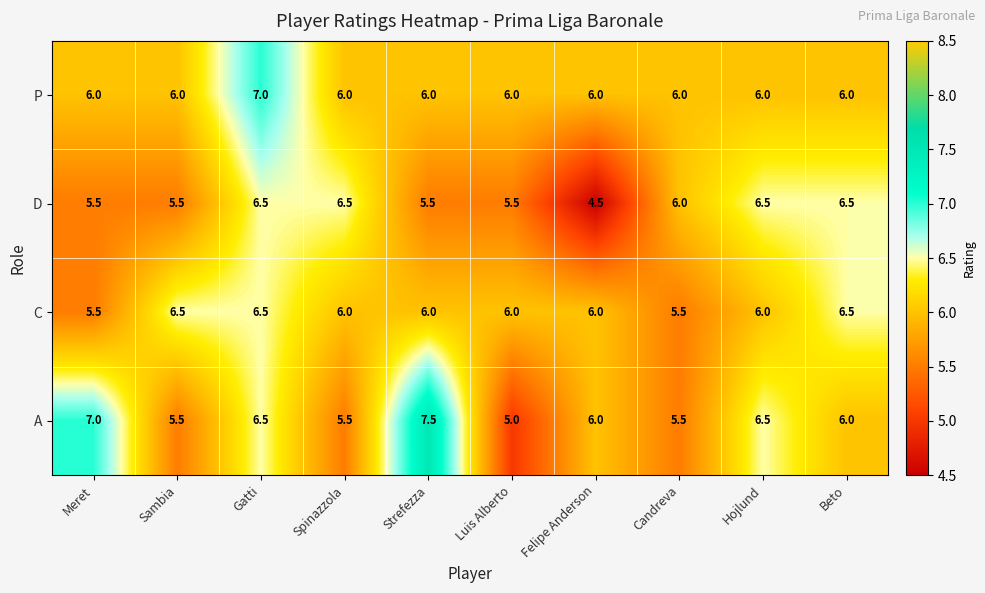

Where does the A series first go above 6?

Meret